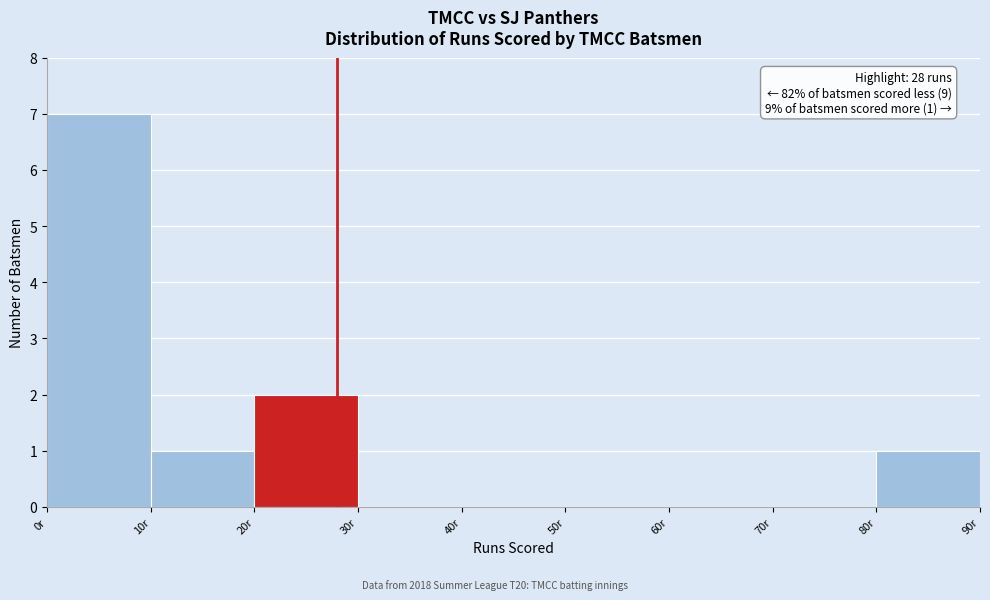

Over which range of the x-axis is the bar tallest?

0 to 10